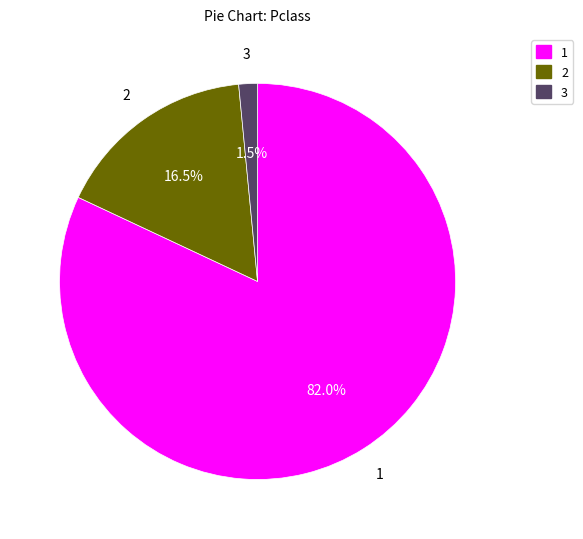

Is there any slice that represents more than half of the pie?

Yes